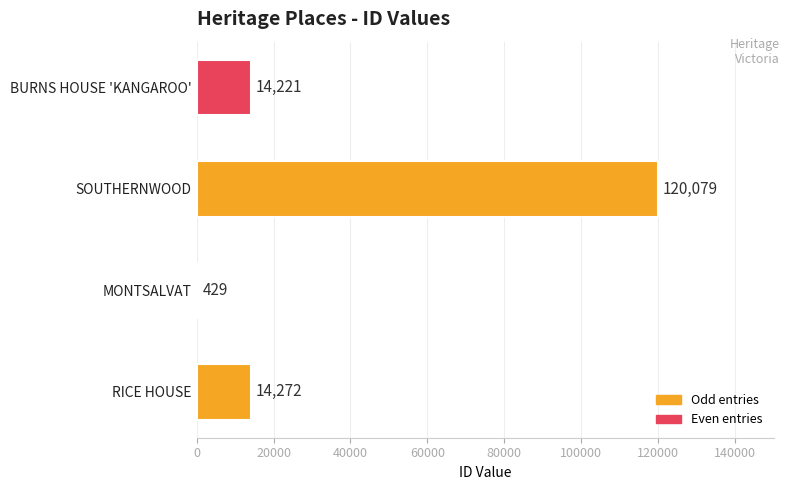

Reading top to bottom, what are all the values shown in this chart?

BURNS HOUSE 'KANGAROO'=14221	SOUTHERNWOOD=120079	MONTSALVAT=429	RICE HOUSE=14272